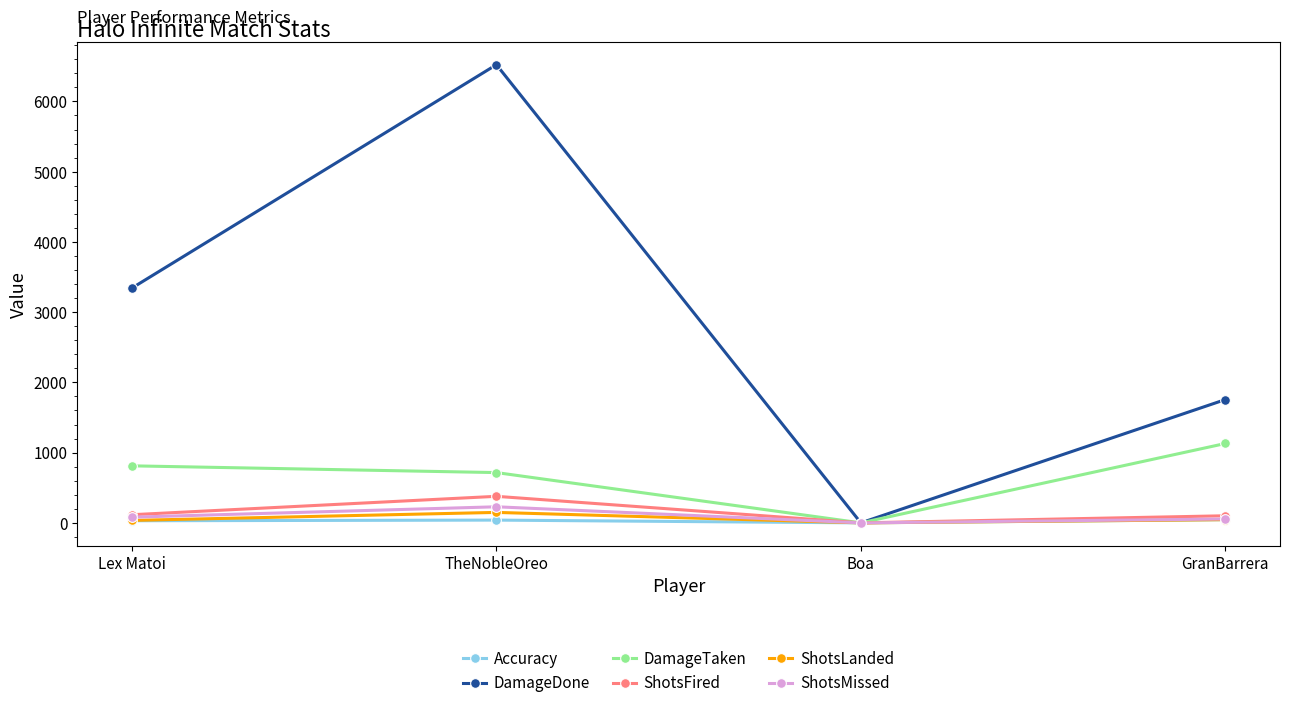

Which series has the widest spread of values?

DamageDone